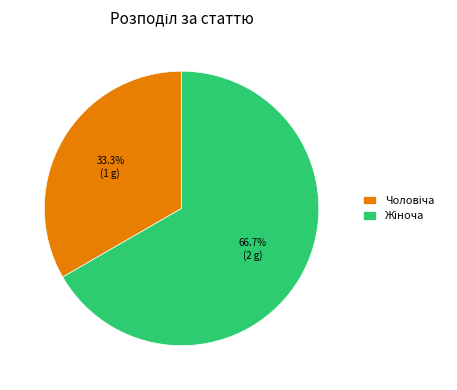

Is there any slice that represents more than half of the pie?

Yes